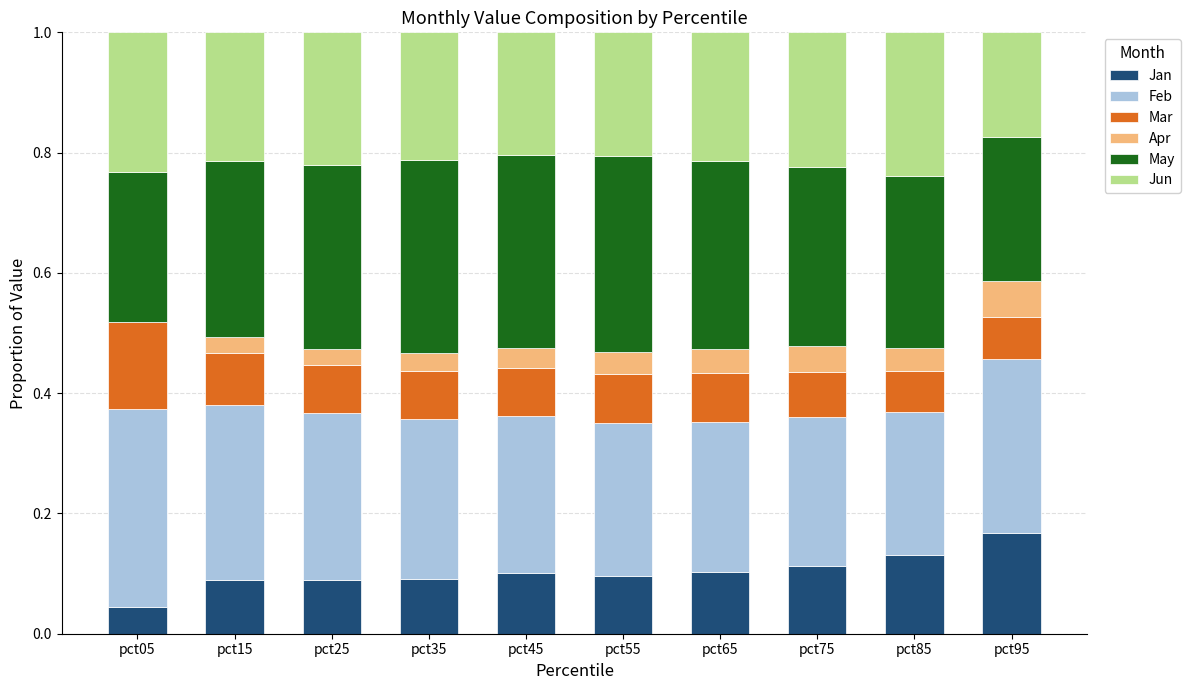

At which label does Jan reach its peak?

pct95